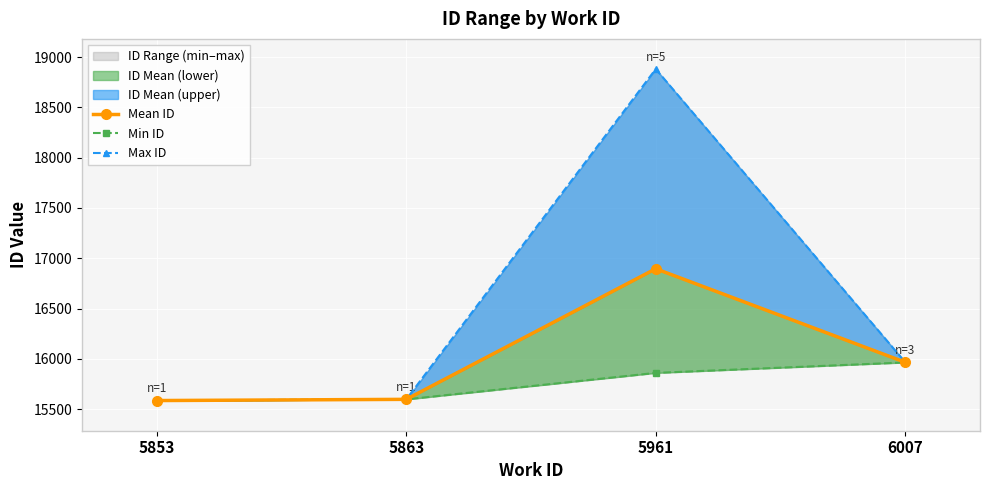

Reading left to right, what are all the values shown in this chart?

Mean ID: 15585.0	15597.0	16895.4	15965.7
Min ID: 15585.0	15597.0	15860.0	15964.0
Max ID: 15585.0	15597.0	18881.0	15967.0